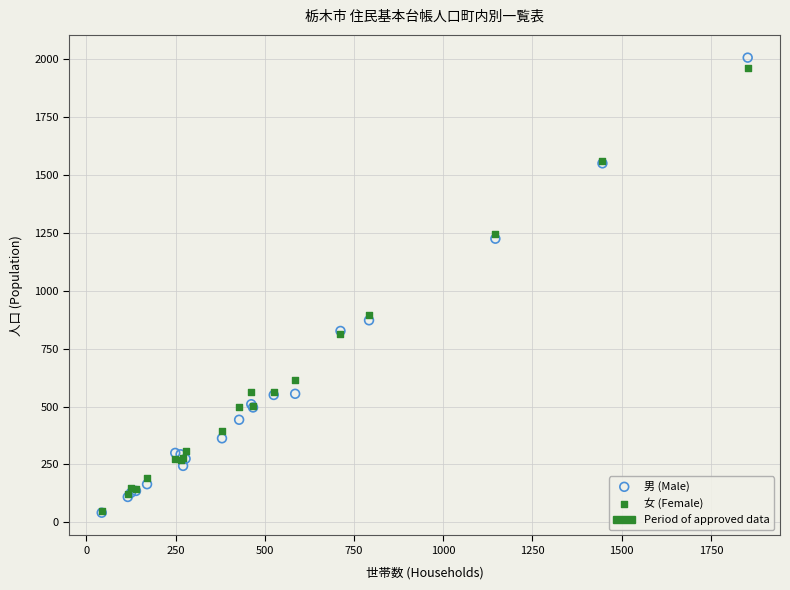

In the 男 (Male) series, what Y value is closest to 1023?

872